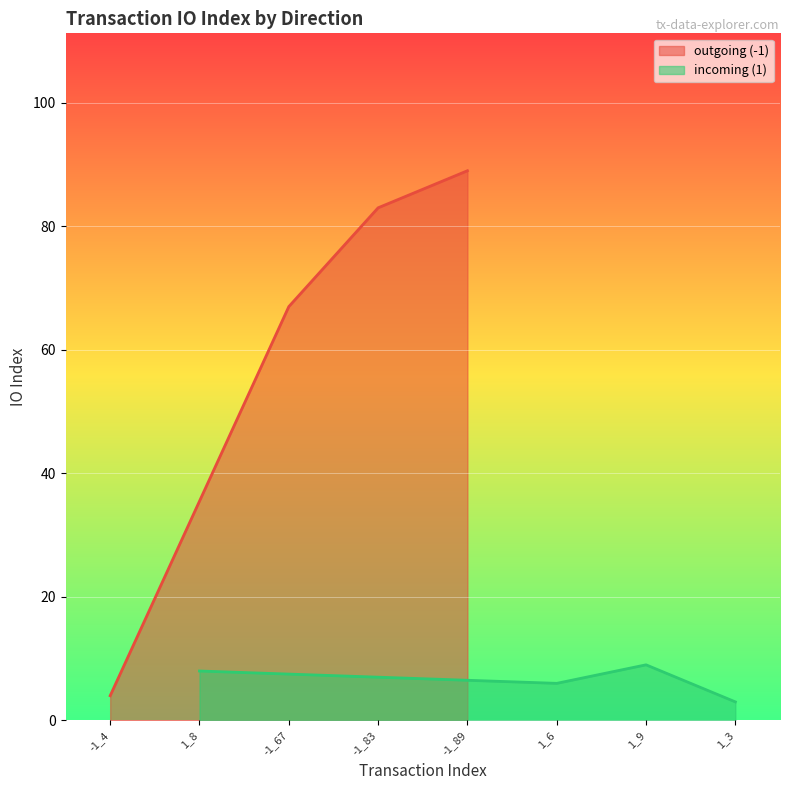

What is the spread (max minus min) of values at 1_3?

2.9